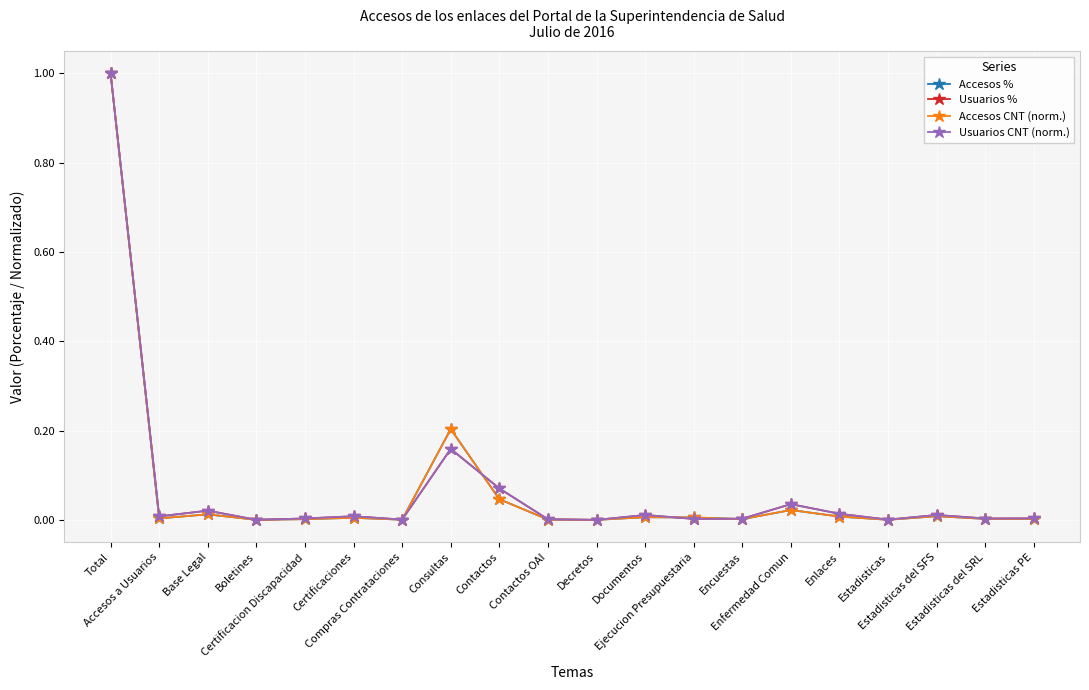

Does the chart have visible grid lines?

Yes